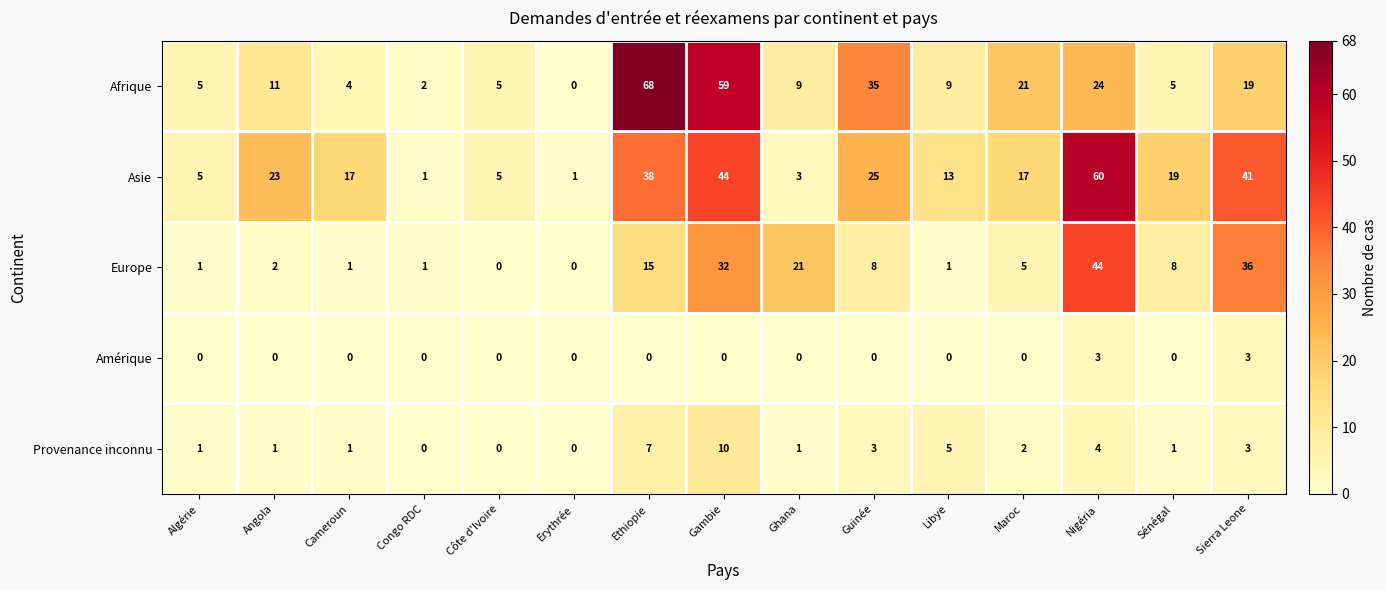

At which category is the sum across all series the highest?

Gambie